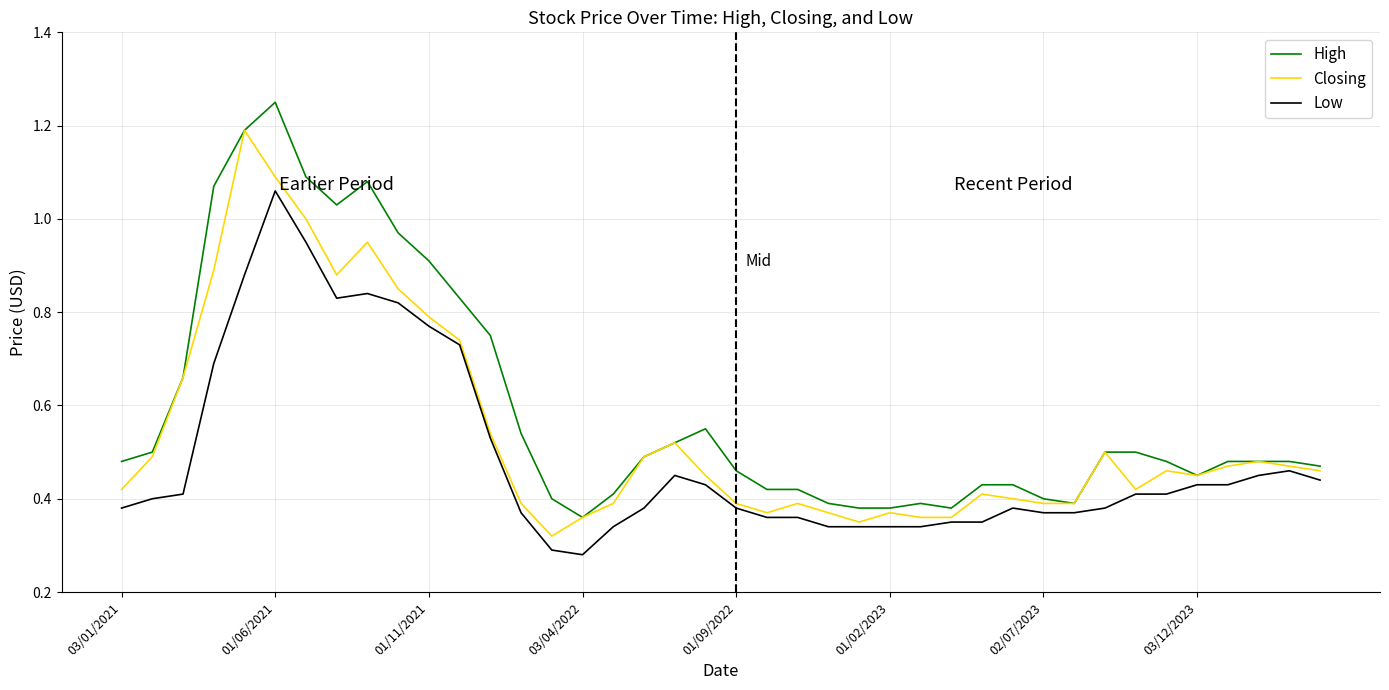

Which series has the widest spread of values?

High